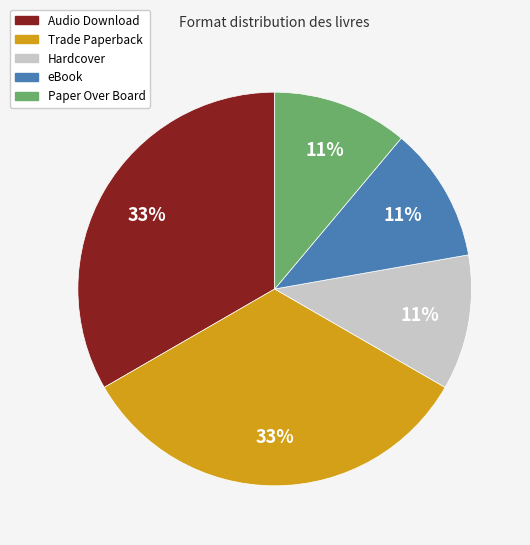

What is the ratio of the value at Trade Paperback to the value at Paper Over Board?

3.0